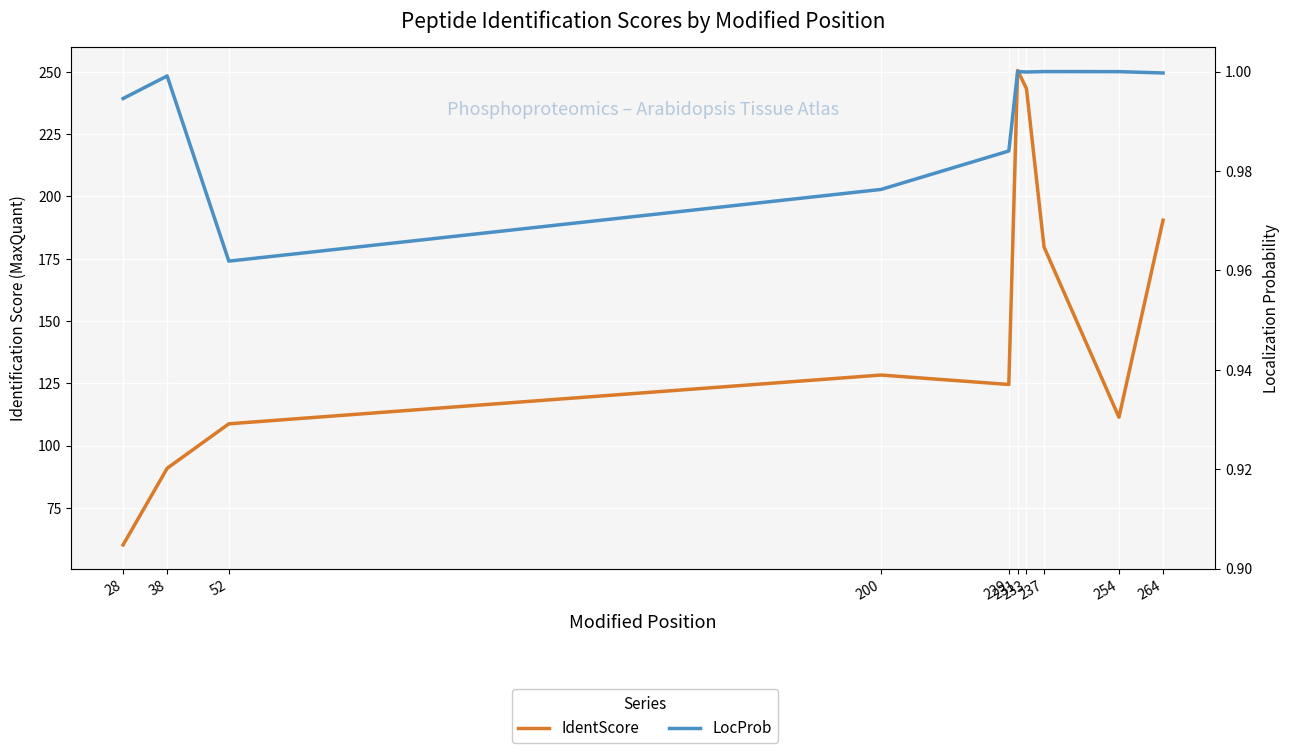

Which category has the lowest value in the IdentScore series?

28